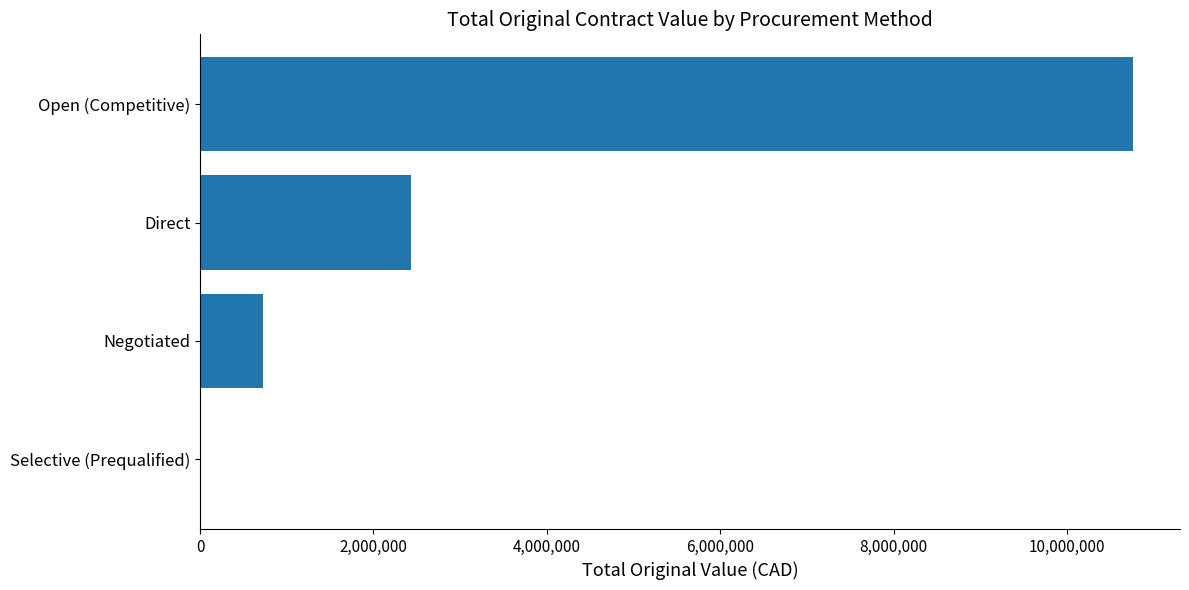

What is the sum of all values?

13940795.3